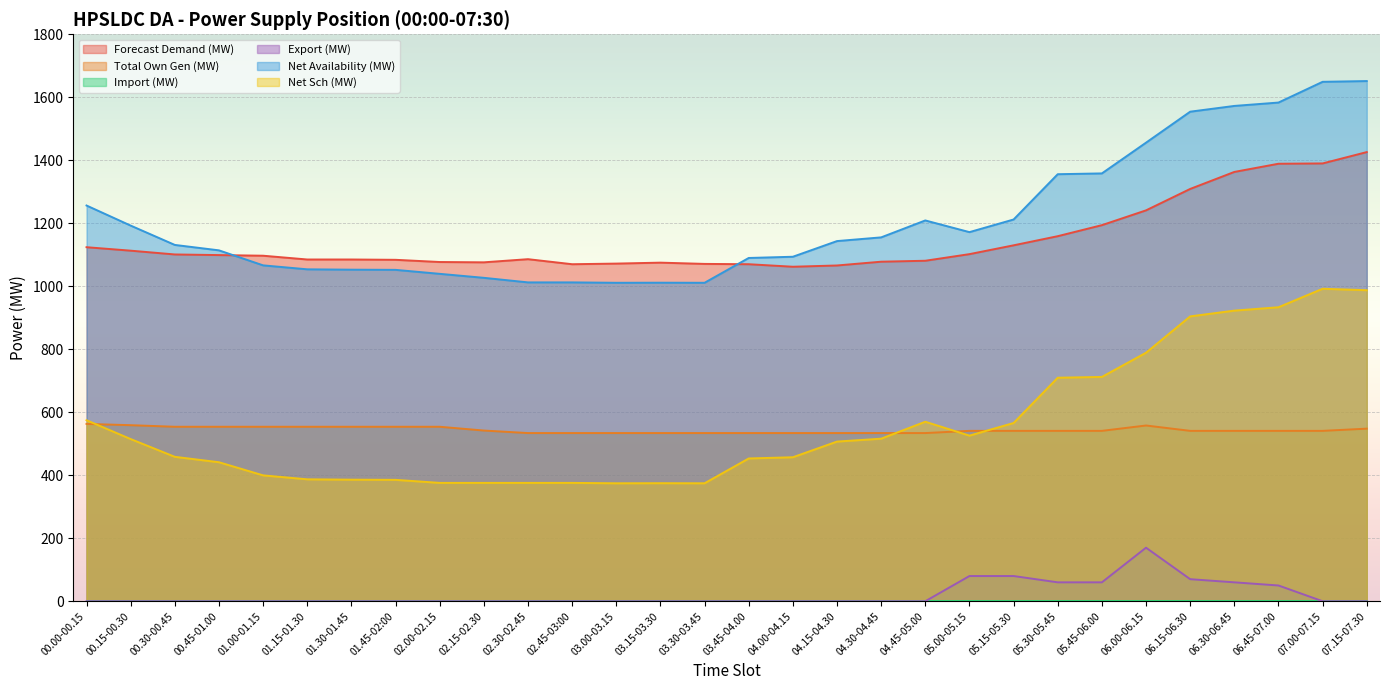

What is the minimum value for Net Availability (MW)?

1011.1